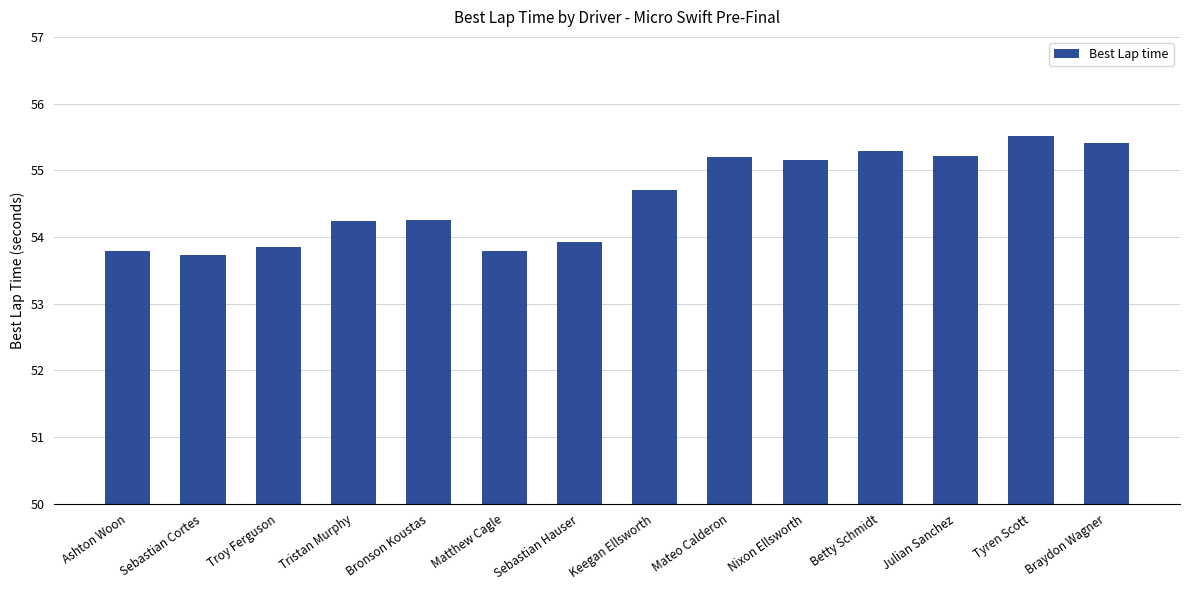

At which label does the data first exceed 54?

Tristan Murphy